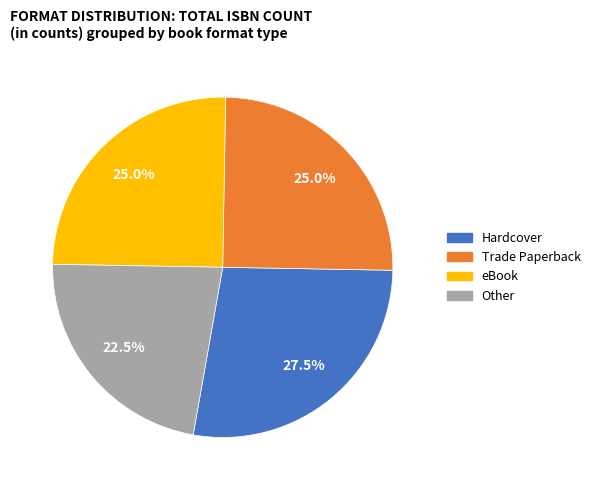

The Hardcover slice represents 36% of the pie. True or false?

False